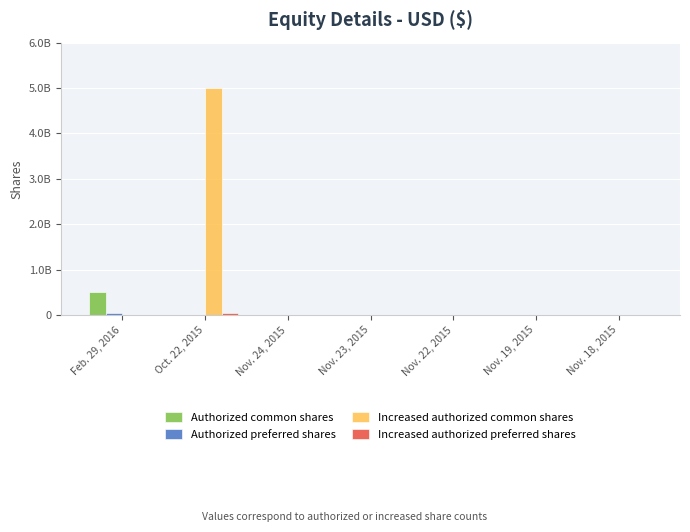

Are the bars horizontal?

No